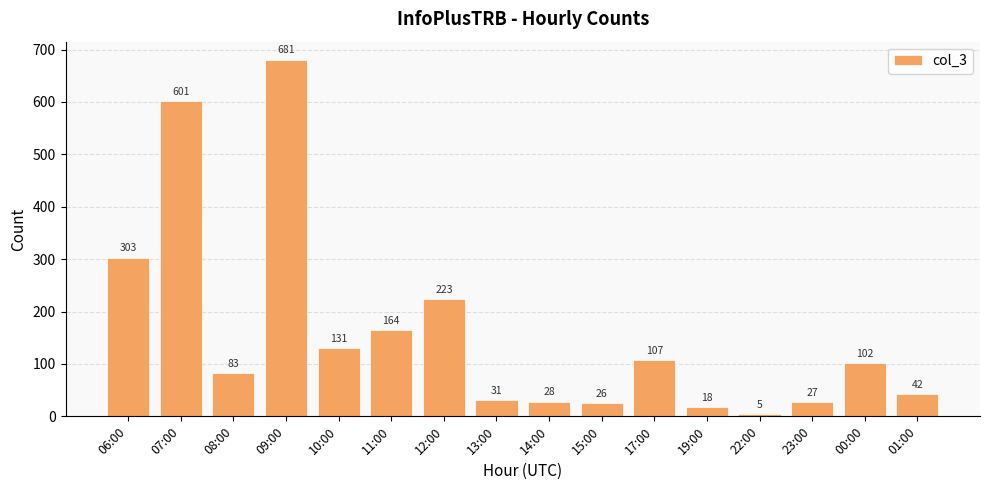

At which label does the data first exceed 102?

06:00